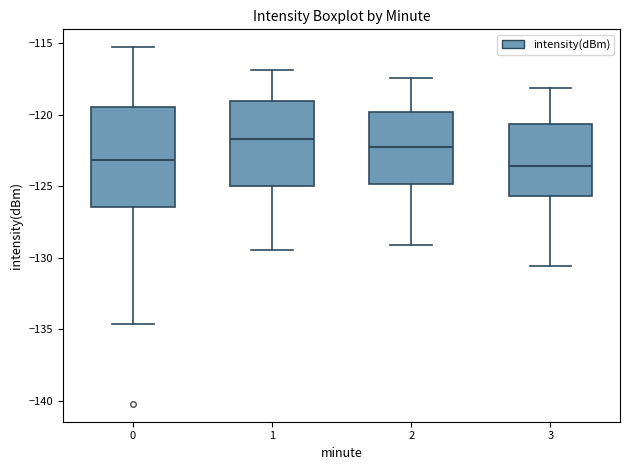

Which box is the tallest, from its lower edge to its upper edge?

0